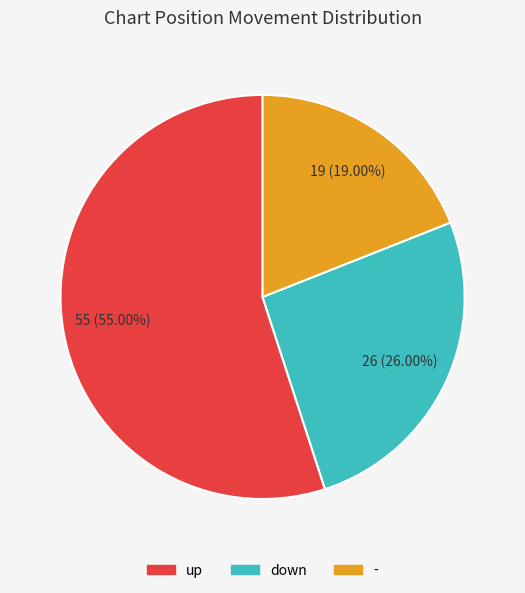

Rank the categories by value from lowest to highest.

-, down, up